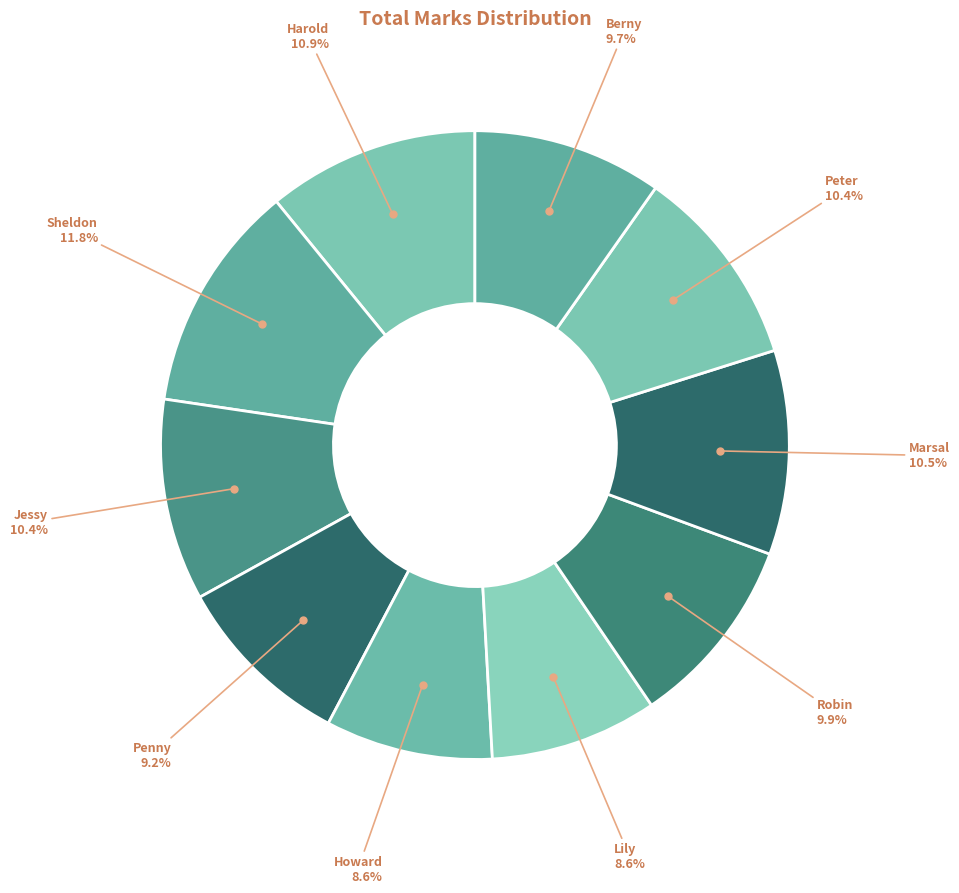

To the nearest percent, what is the average slice percentage?

10%